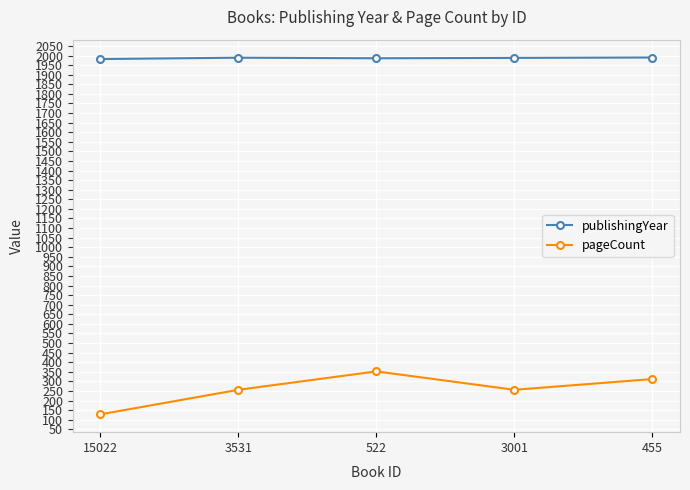

What is the sum of the publishingYear values at 522 and 3001?

3974